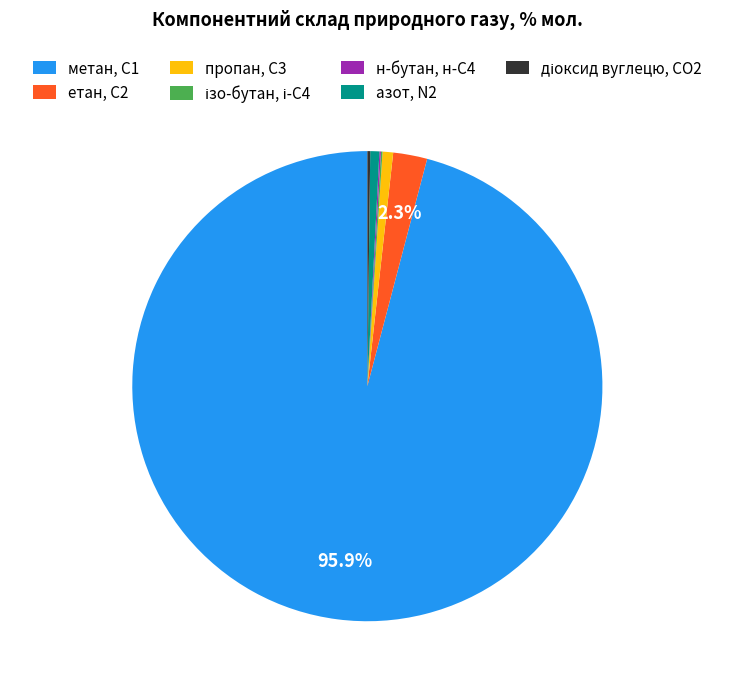

To the nearest percent, what is the difference between the largest and smallest slice percentages?

96%